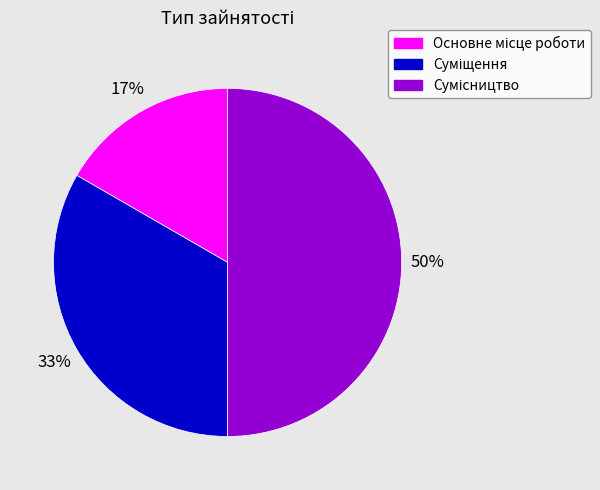

To the nearest percent, what is the average slice percentage?

33%